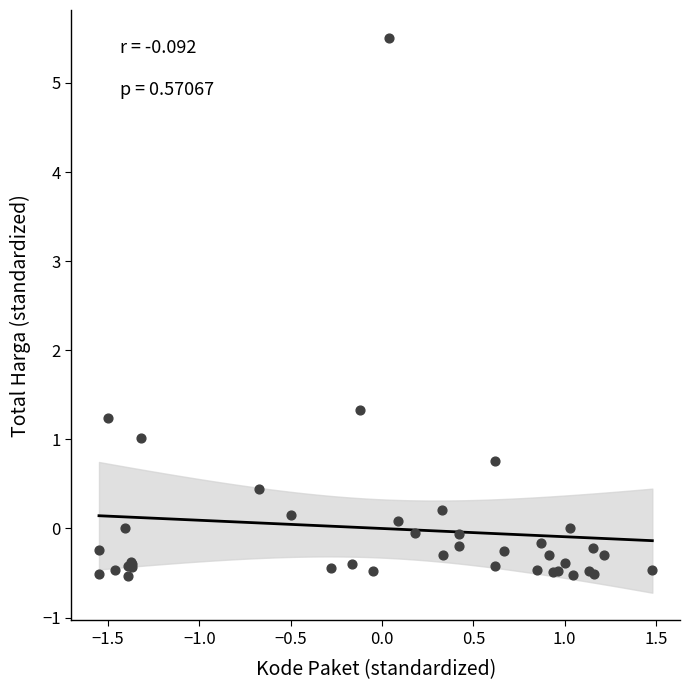

What Y value in the scatter plot is closest to 2?

1.3